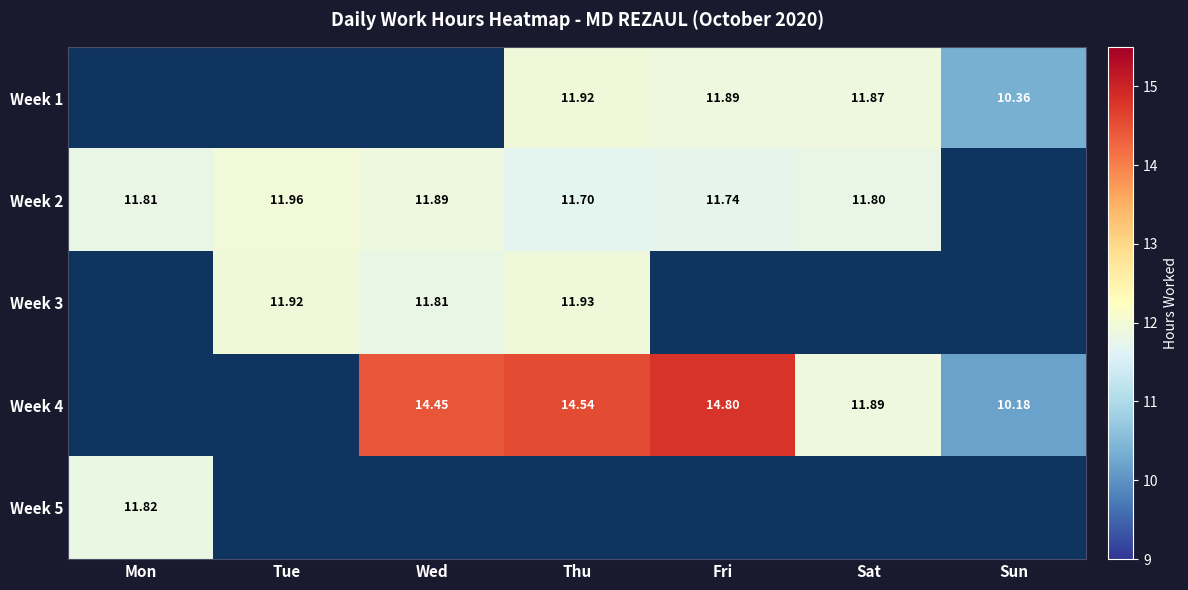

What is the difference between the maximum and minimum values in the Week 2 series?

0.3